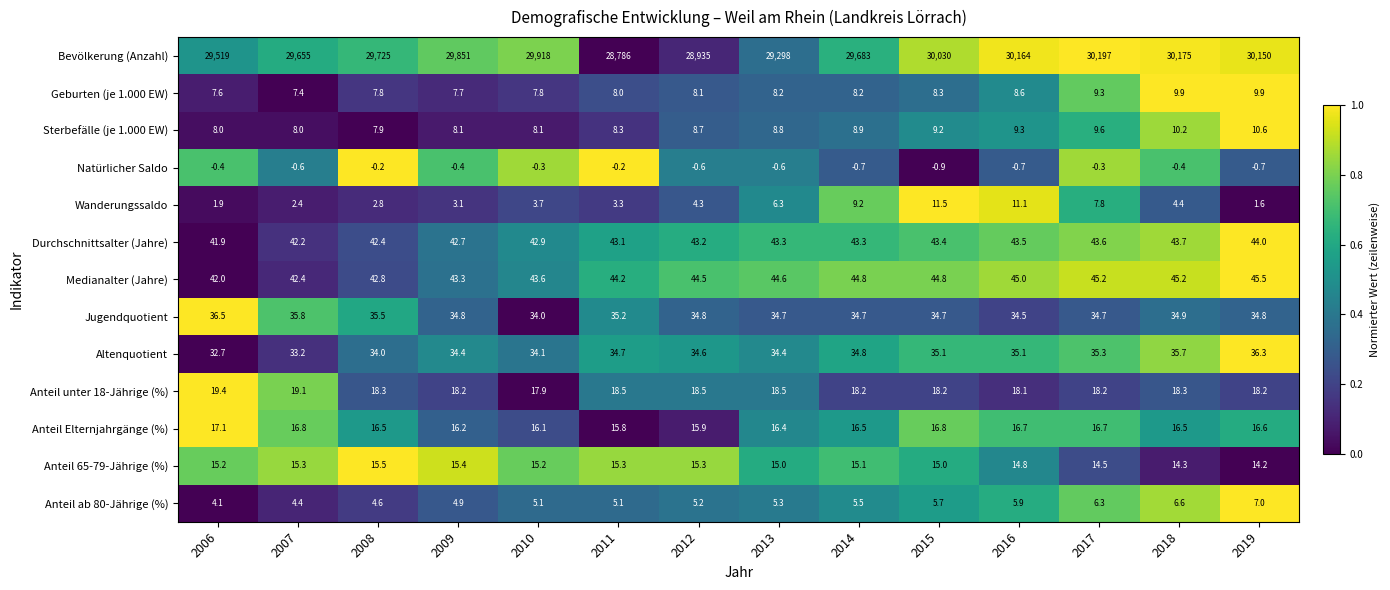

List the series in order of their peak value, highest first.

Bevölkerung (Anzahl), Medianalter (Jahre), Durchschnittsalter (Jahre), Jugendquotient, Altenquotient, Anteil unter 18-Jährige (%), Anteil Elternjahrgänge (%), Anteil 65-79-Jährige (%), Wanderungssaldo, Sterbefälle (je 1.000 EW), Geburten (je 1.000 EW), Anteil ab 80-Jährige (%), Natürlicher Saldo